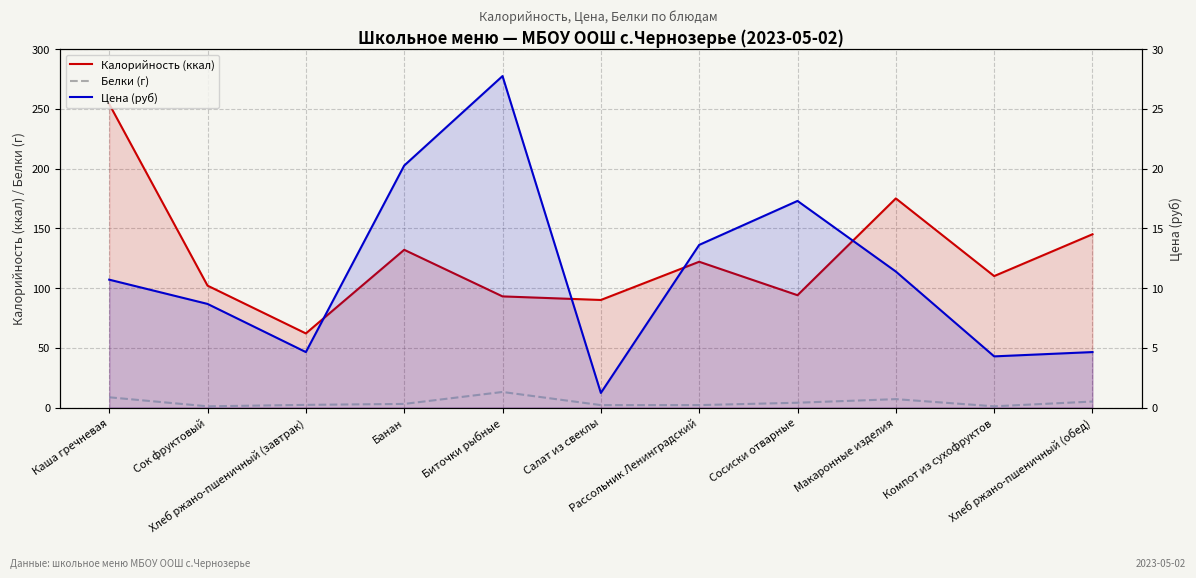

Which series has the widest spread of values?

Калорийность (ккал)